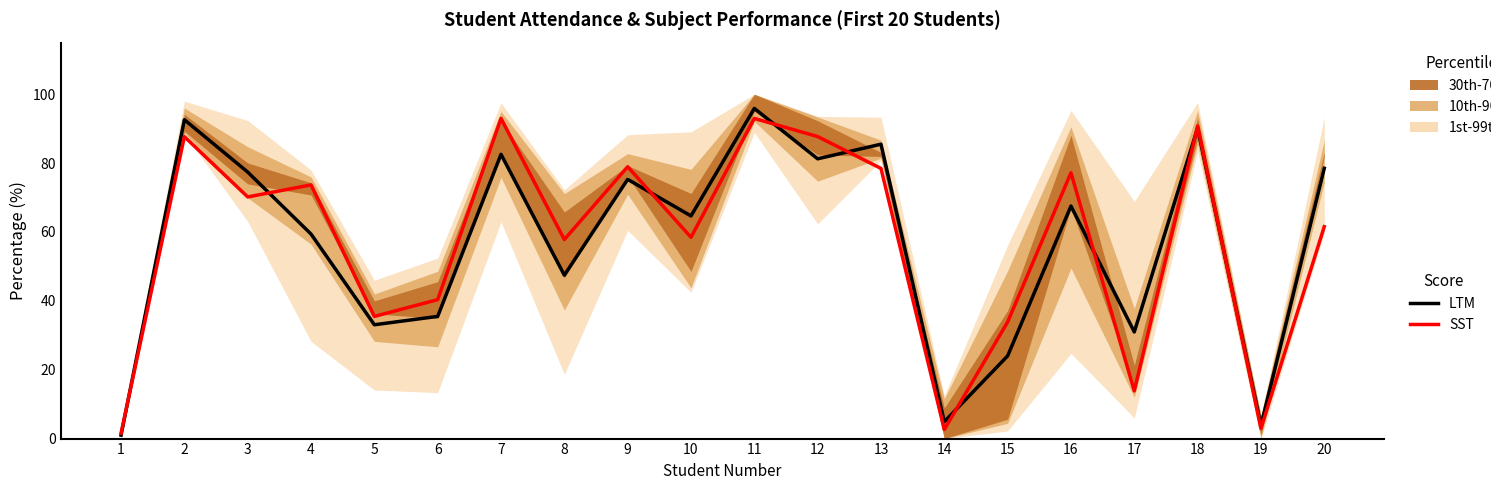

What is the difference between the highest and lowest values at 4?

14.3